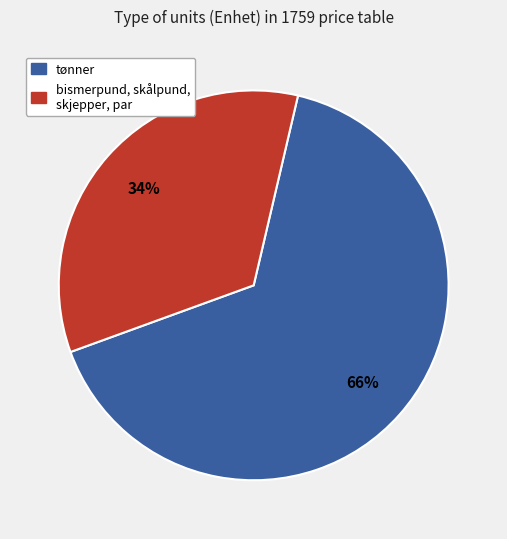

To the nearest percent, what is the difference between the largest and smallest slice percentages?

32%